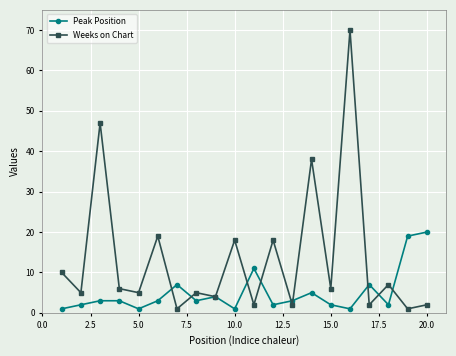

Which series has the largest total across all categories?

Weeks on Chart